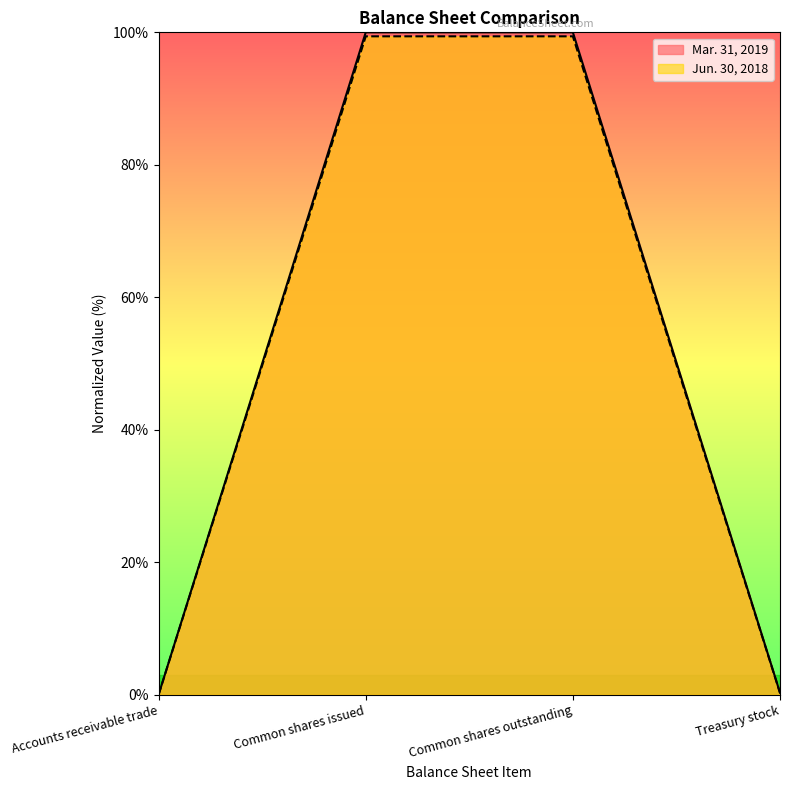

What is the label of the 1st point from the left?

Accounts receivable trade